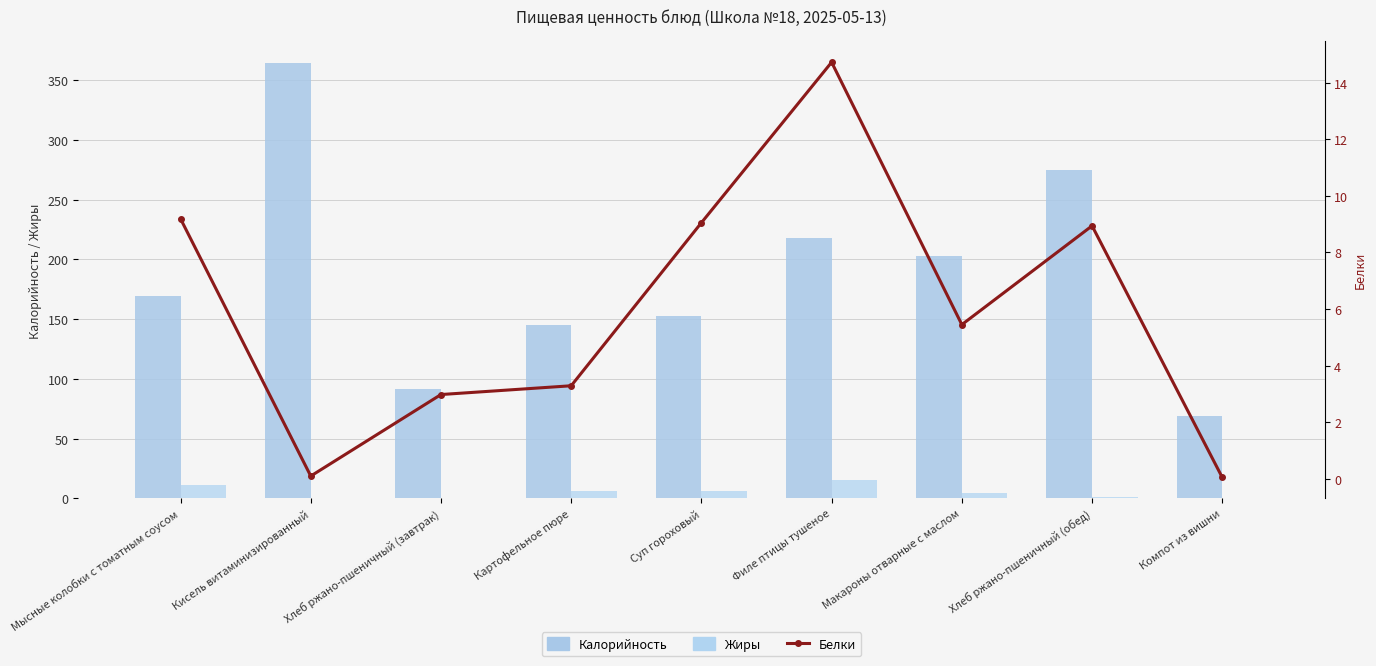

The Жиры series shows 5.4 at Компот из вишни. True or false?

False